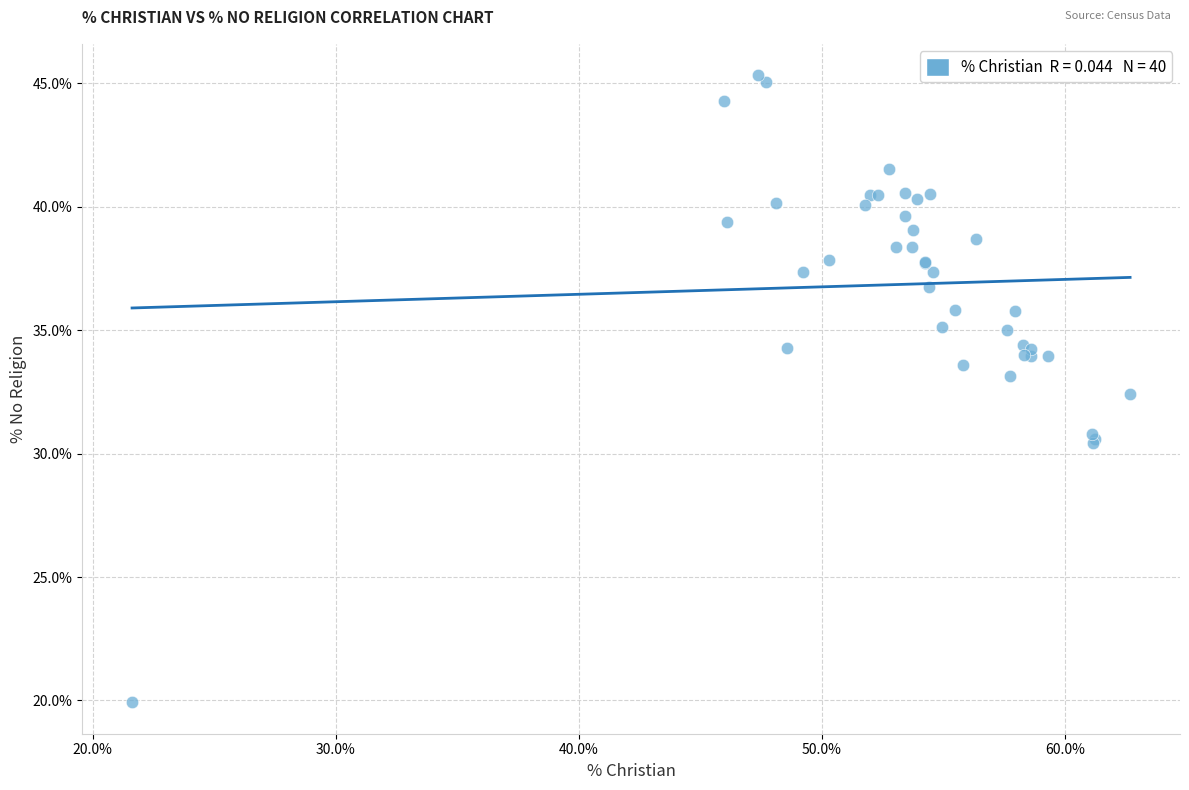

What Y value in the scatter plot is closest to 32?

32.4